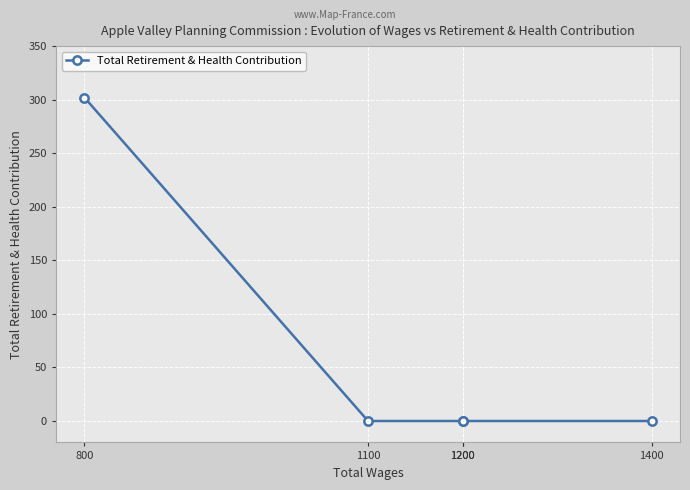

List the labels in order of value, smallest first.

1100, 1200, 1200, 1400, 800